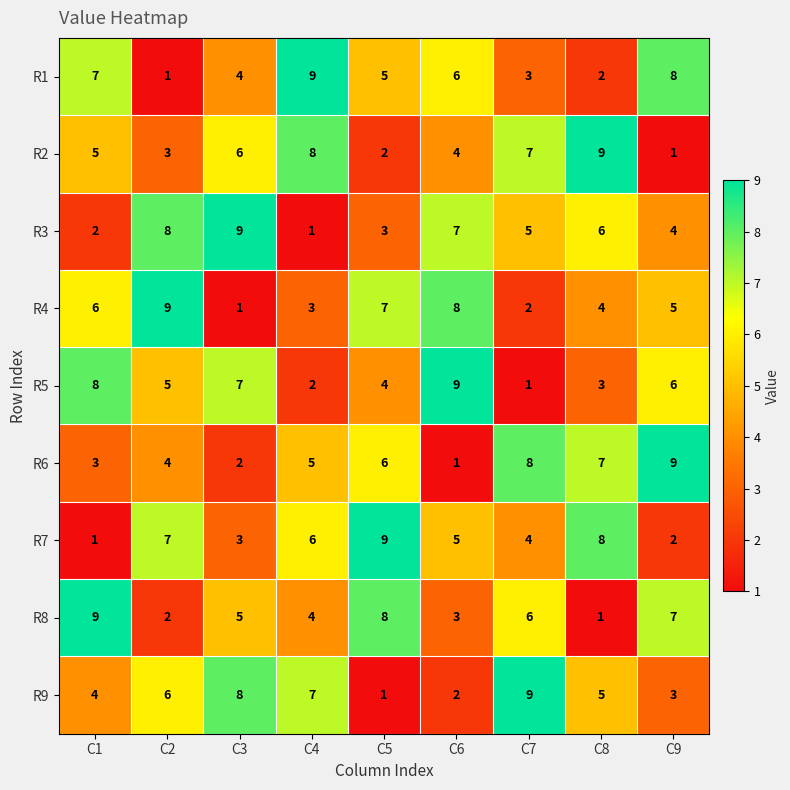

Count the number of data series in this chart.

9